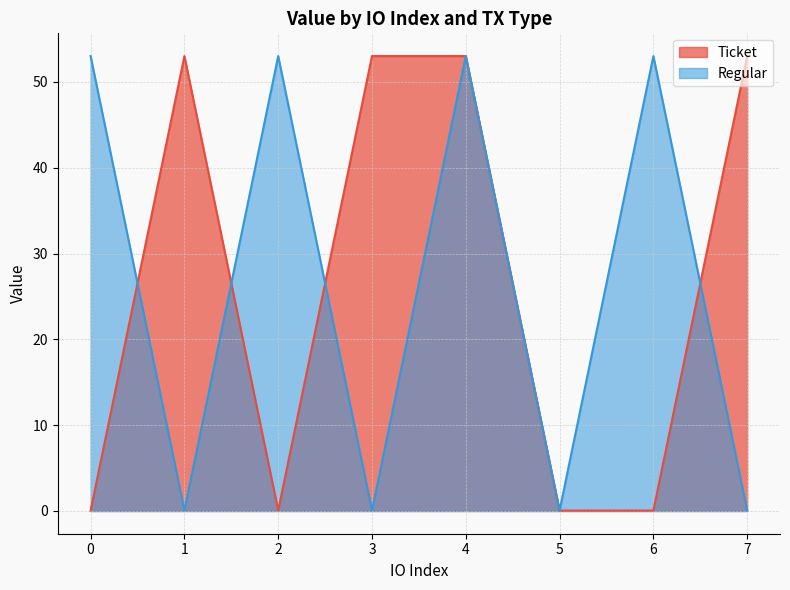

The Ticket series shows 0.1 at 6. True or false?

True